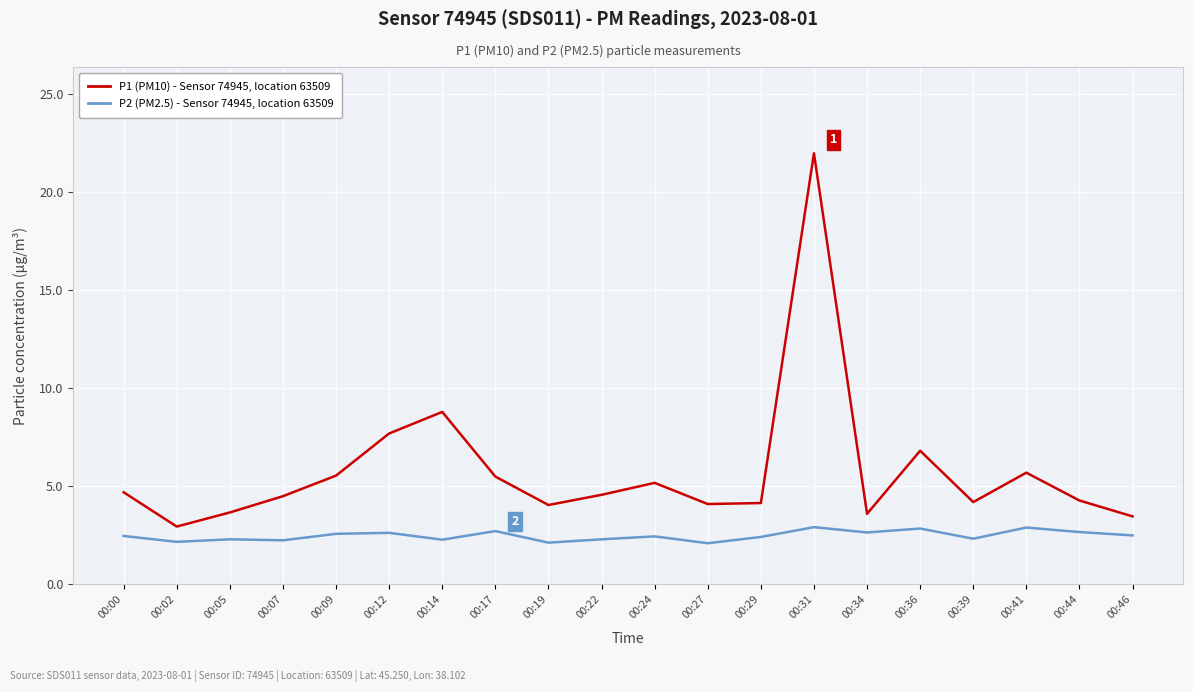

What is the difference between the highest and lowest values at 00:27?

2.0